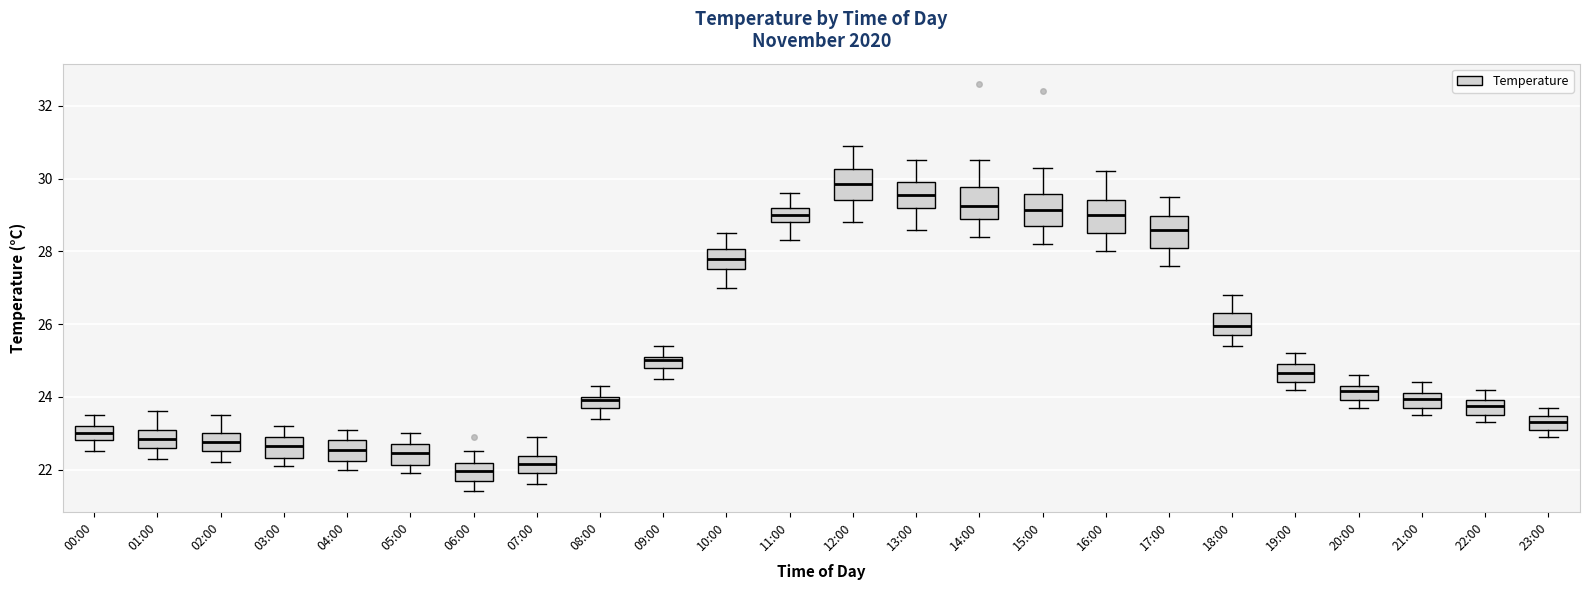

Which box has the highest median line?

12:00